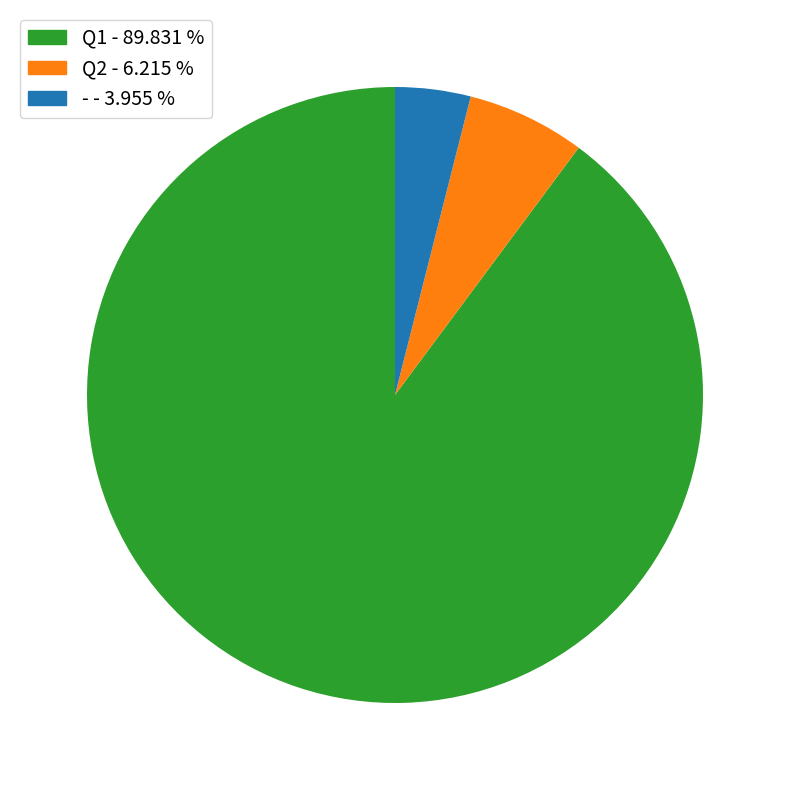

Between Q2 and Q1, which is larger?

Q1